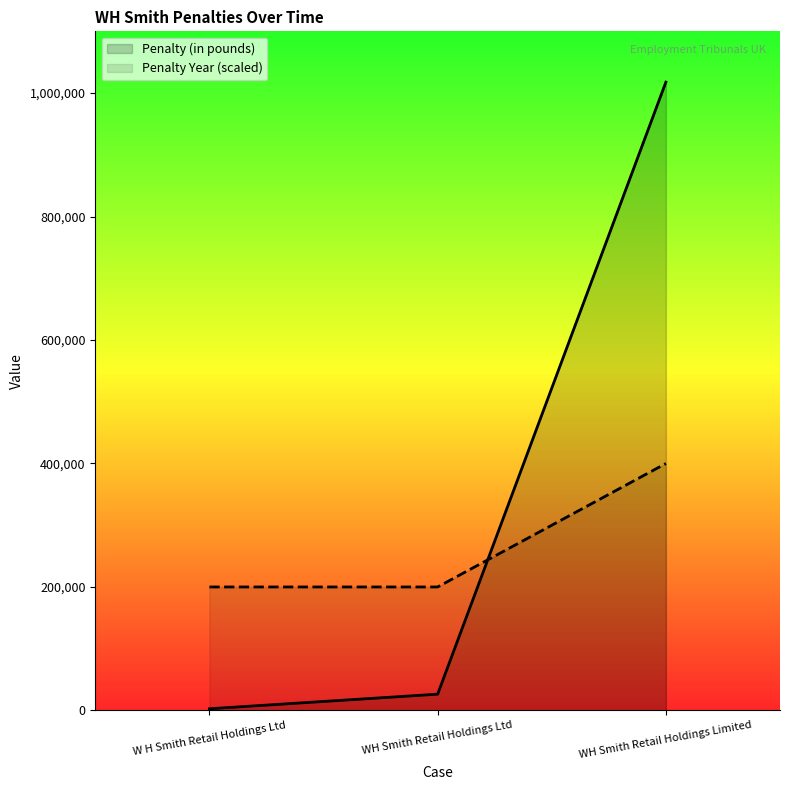

Reading right to left, what are all the values shown in this chart?

Penalty (in pounds): 1017693	26355	2723
Penalty Year: 400000	200000	200000